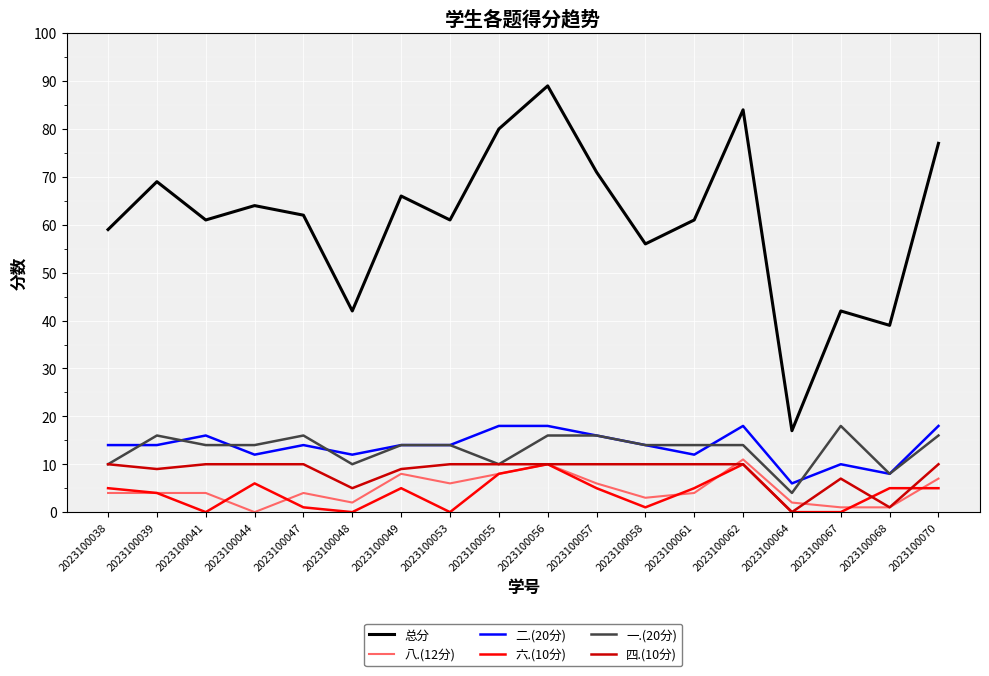

How many interior local peaks does the 总分 series have?

6